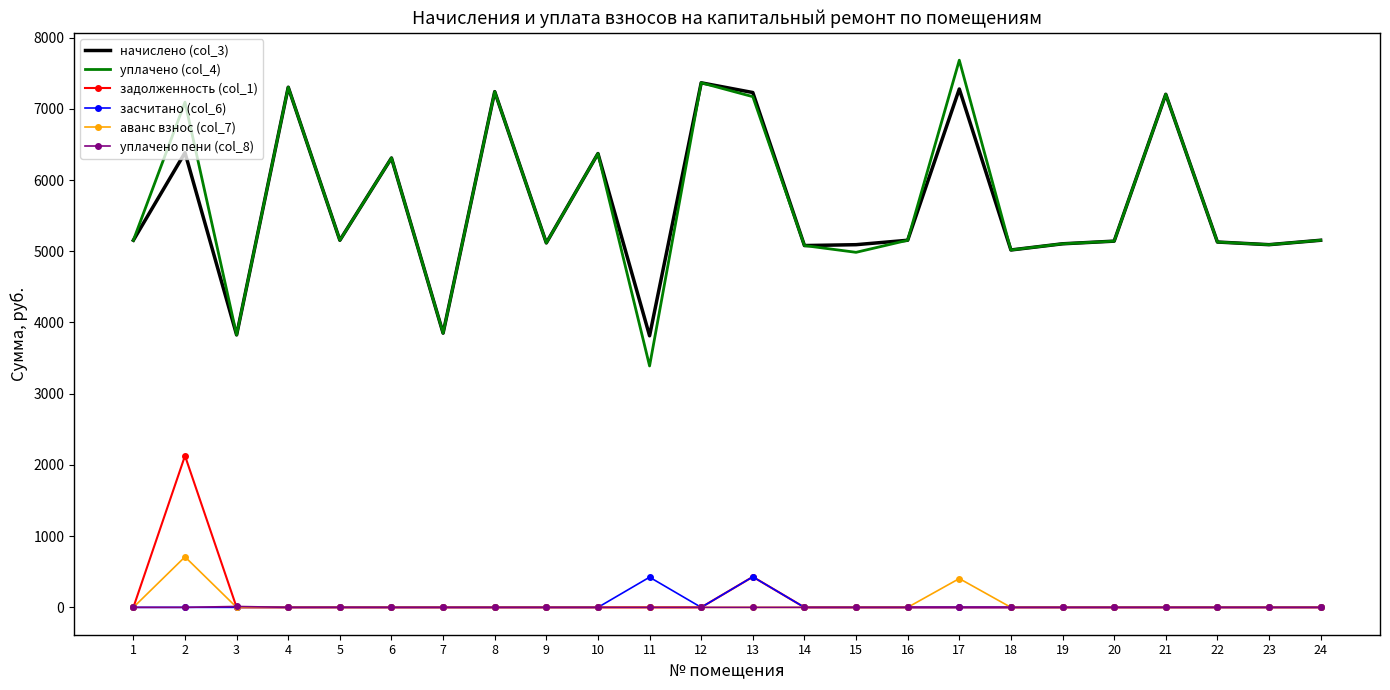

True or false: начислено (col_3) and аванс взнос (col_7) intersect in this chart.

False